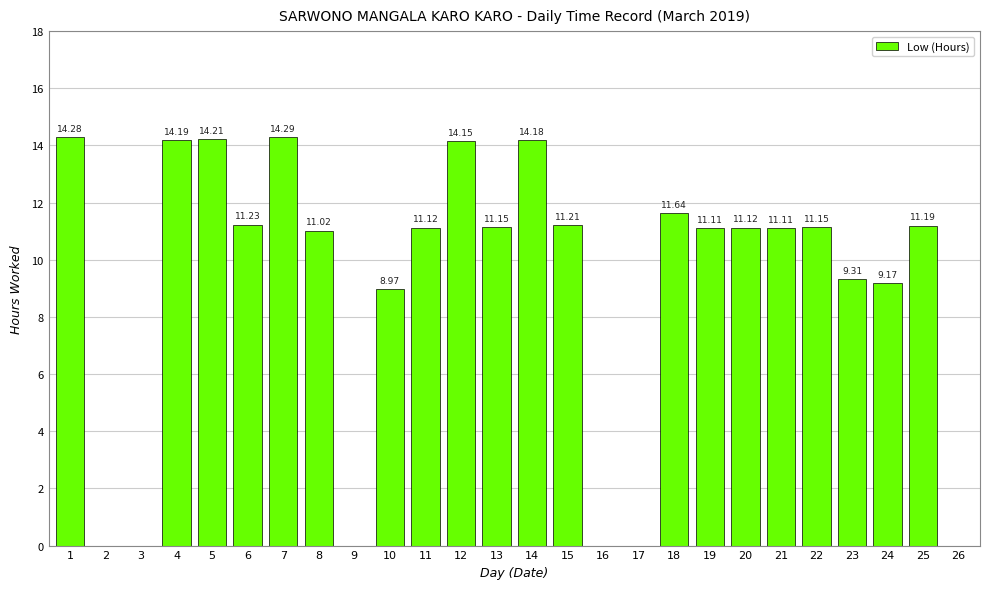

Which has a higher value, 19 or 25?

25